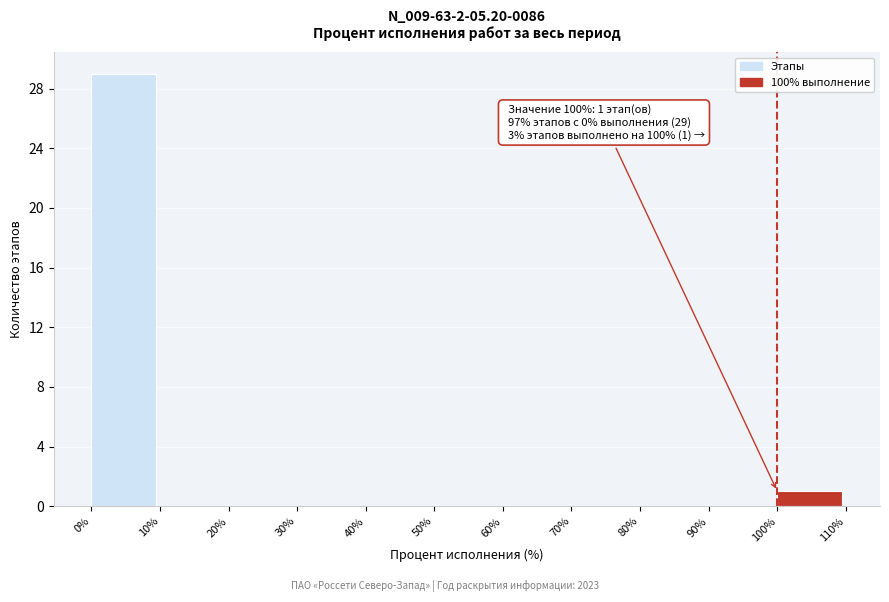

Which range on the x-axis has the tallest bar?

0% to 10%